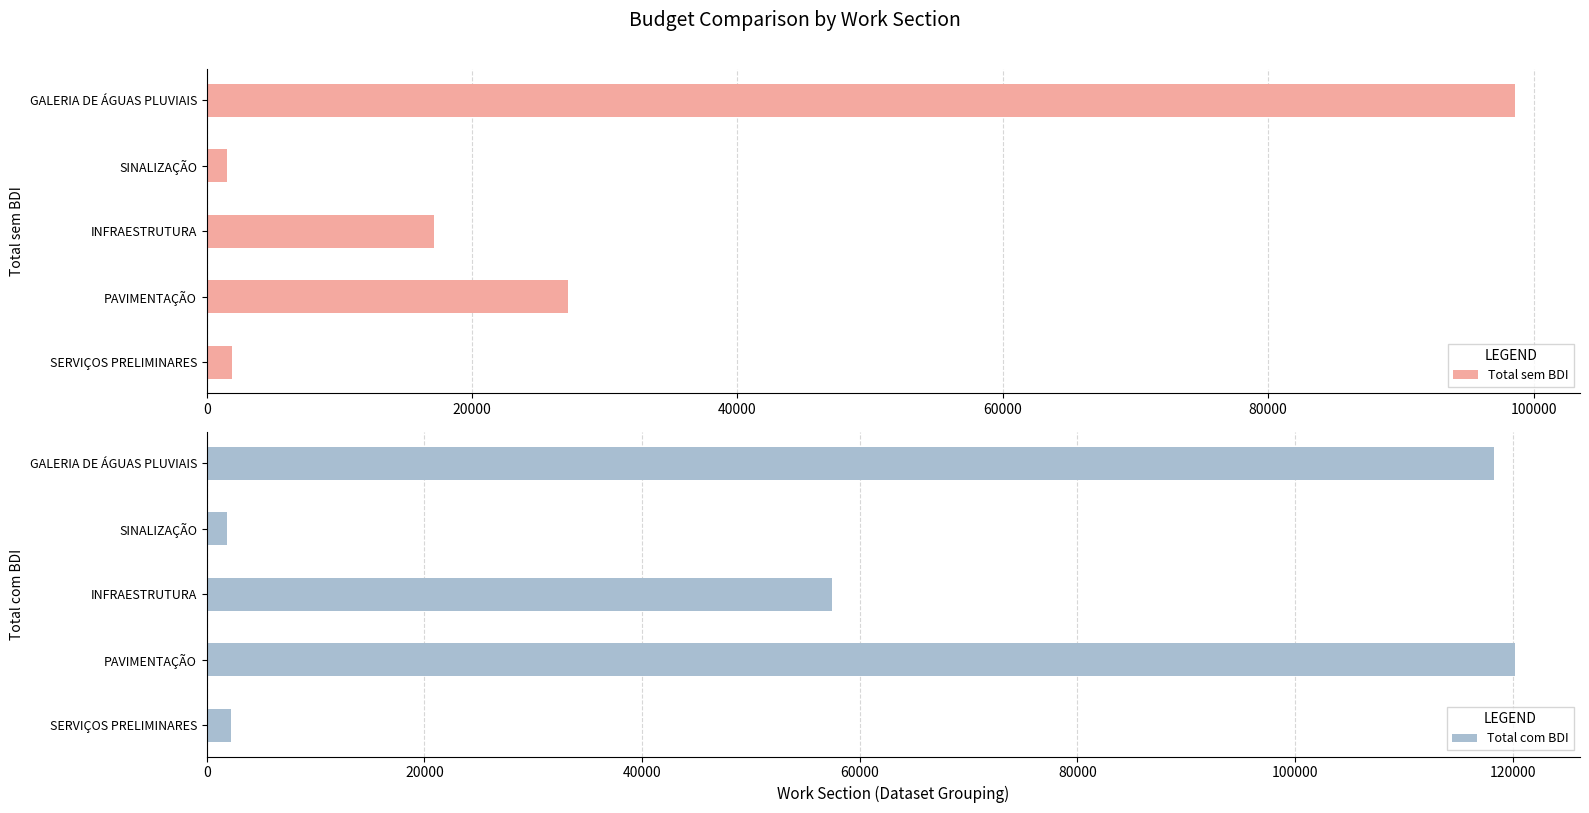

What is the difference between the maximum and minimum values in the Total sem BDI series?

97033.9